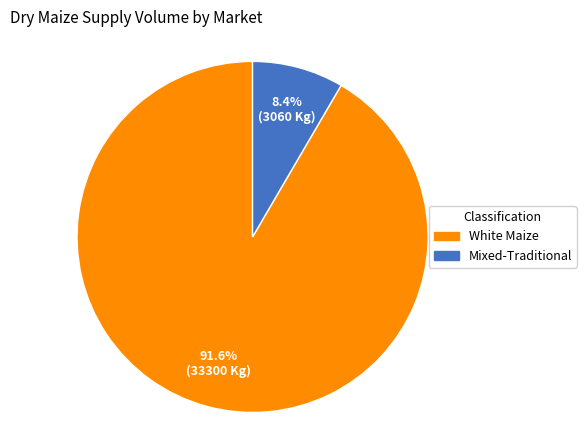

Is there any slice that represents more than half of the pie?

Yes